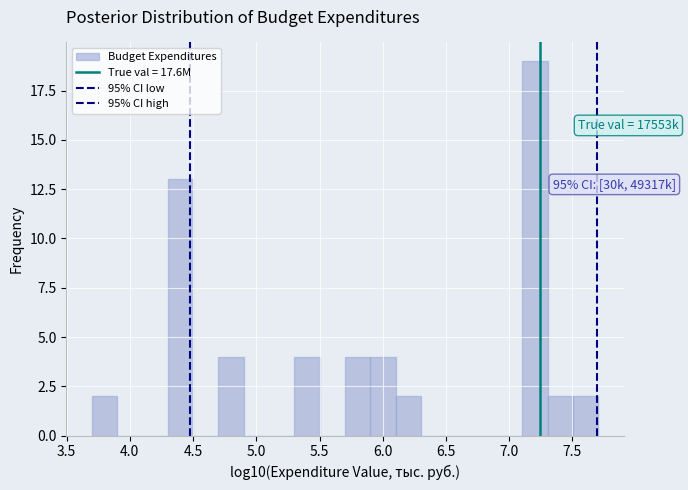

Which range on the x-axis has the tallest bar?

7.1 to 7.3